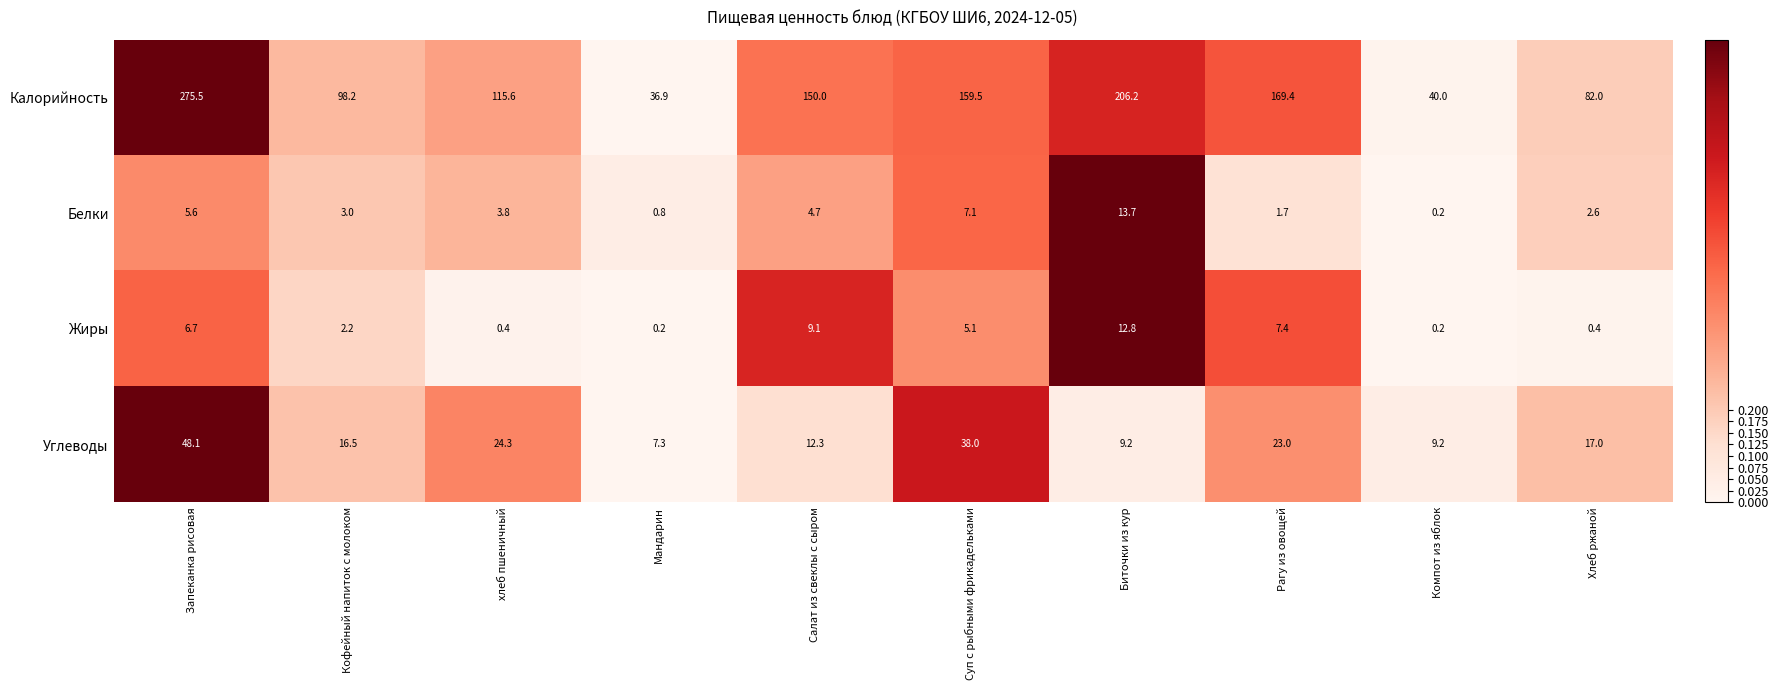

What is the total value across all series at Хлеб ржаной?

102.0